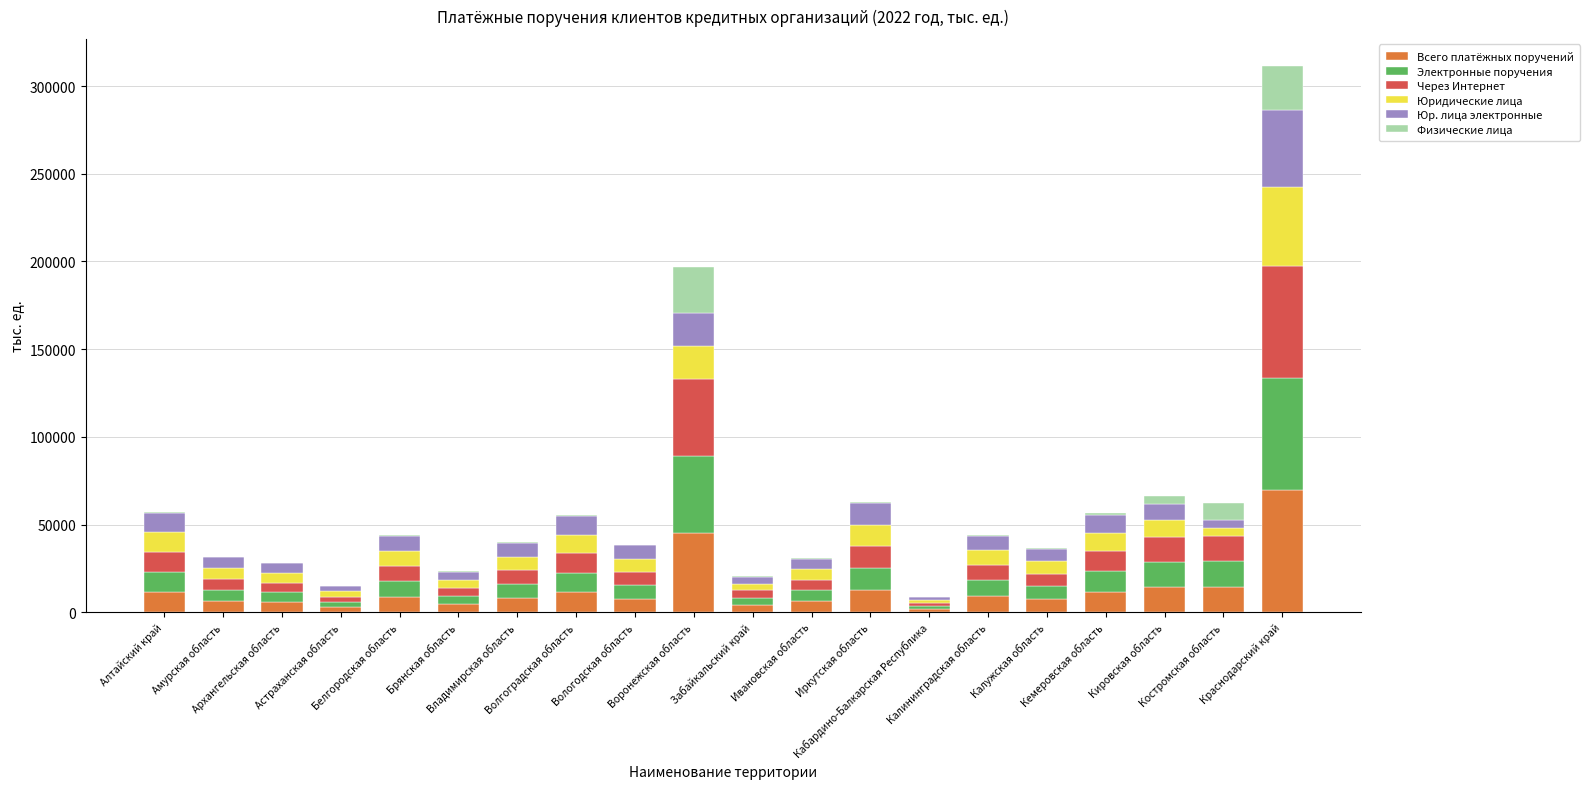

What is the sum of all Всего платёжных поручений values?

264568.4